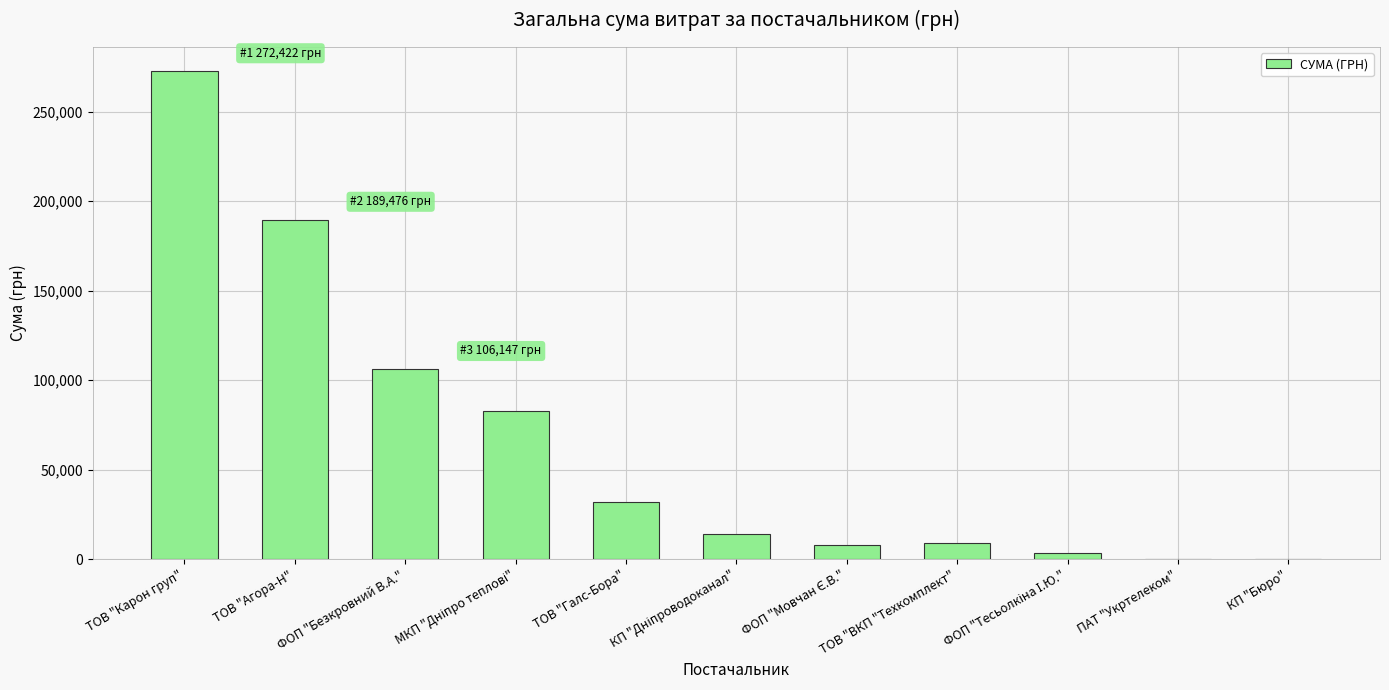

True or false: the data shows 9135.0 at ТОВ "ВКП "Техкомплект".

True